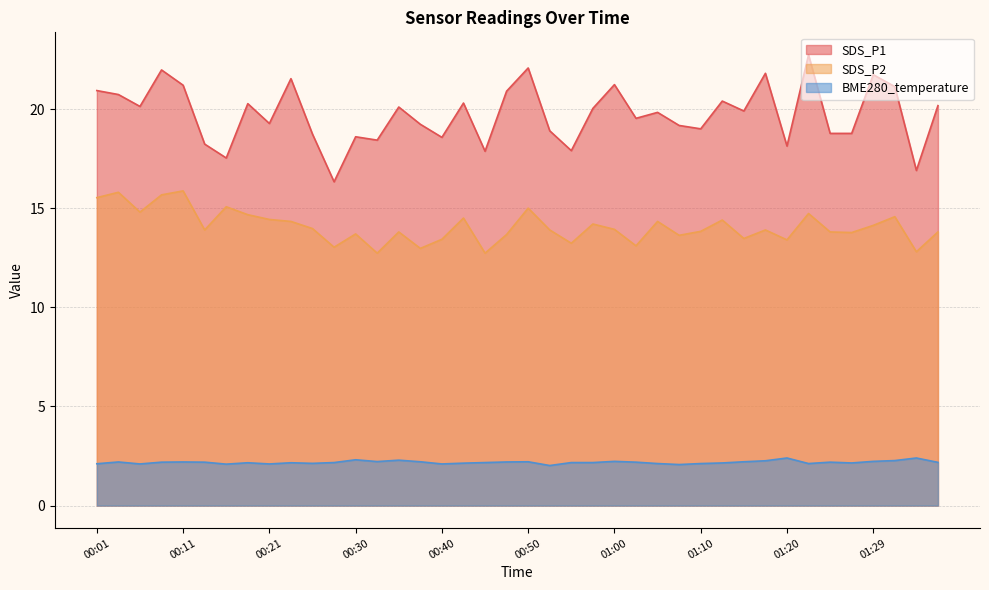

True or false: BME280_temperature and SDS_P2 intersect in this chart.

False